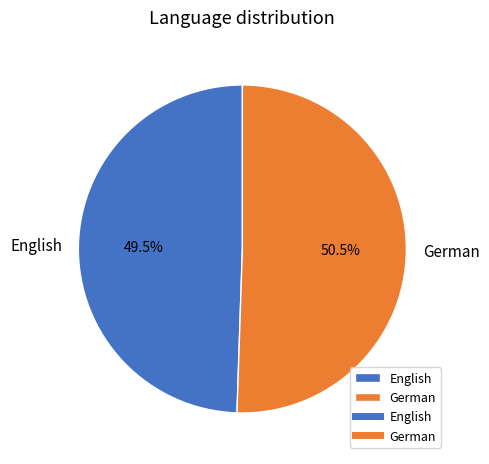

Combined, what portion of the pie is German and English?

100.0%